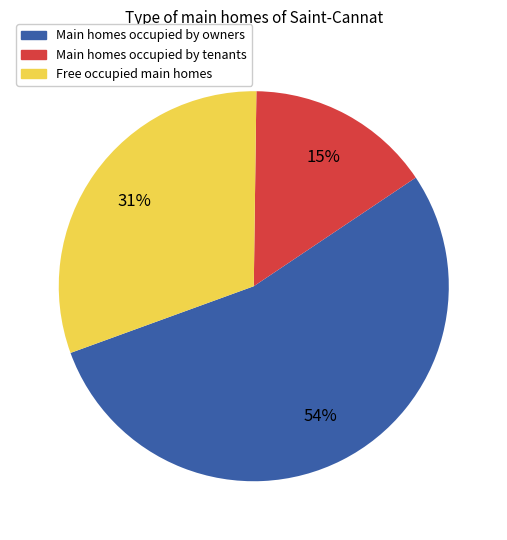

Which has a higher value, Main homes occupied by owners or Main homes occupied by tenants?

Main homes occupied by owners